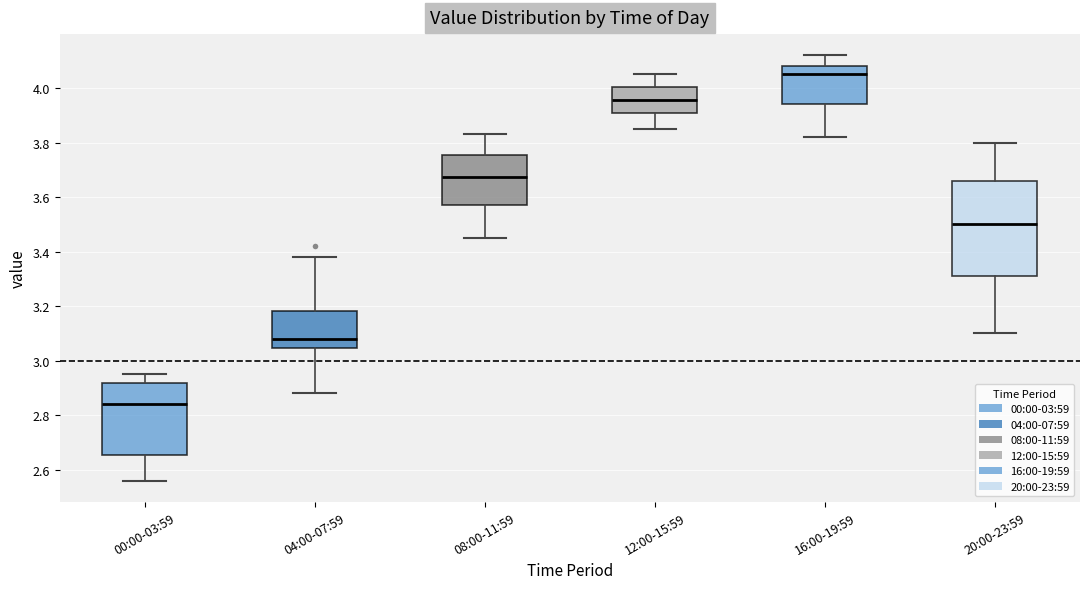

Where does the upper whisker of the box for 12:00-15:59 end on the y-axis? The values are not printed on the chart, so give them approximately, as read against the axis.

4.06